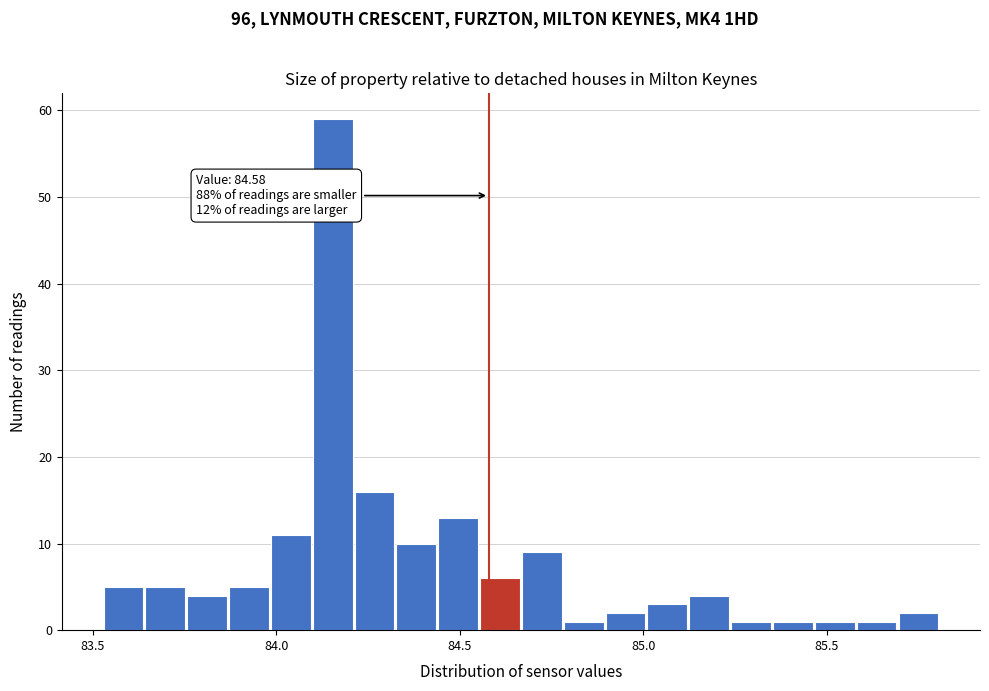

Around what value on the x-axis is the tallest bar? Give the approximate position of its centre, as read against the axis.

84.15